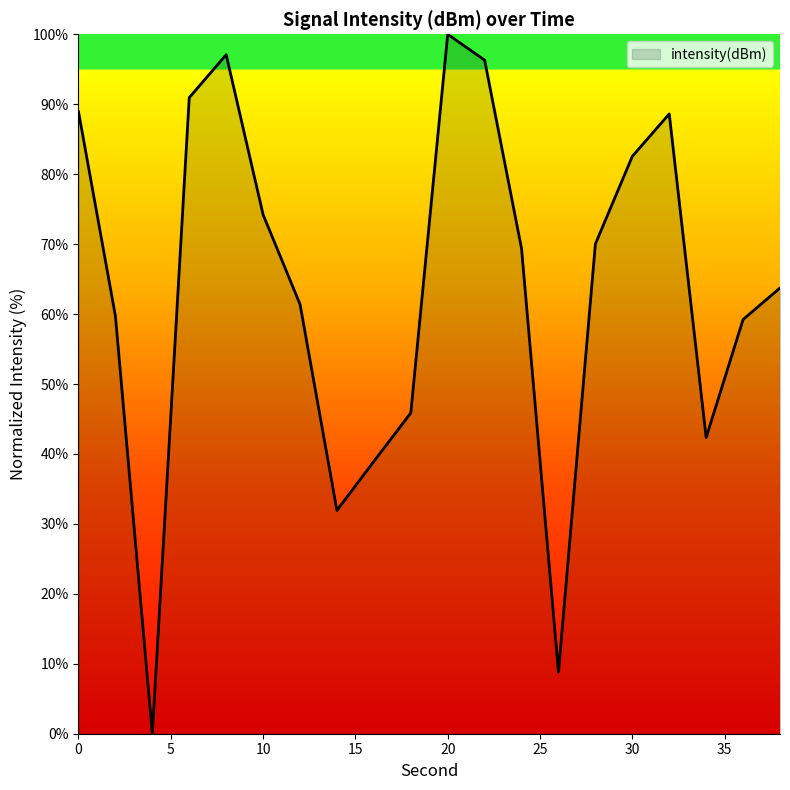

What is the difference between the maximum and minimum values?

100.0